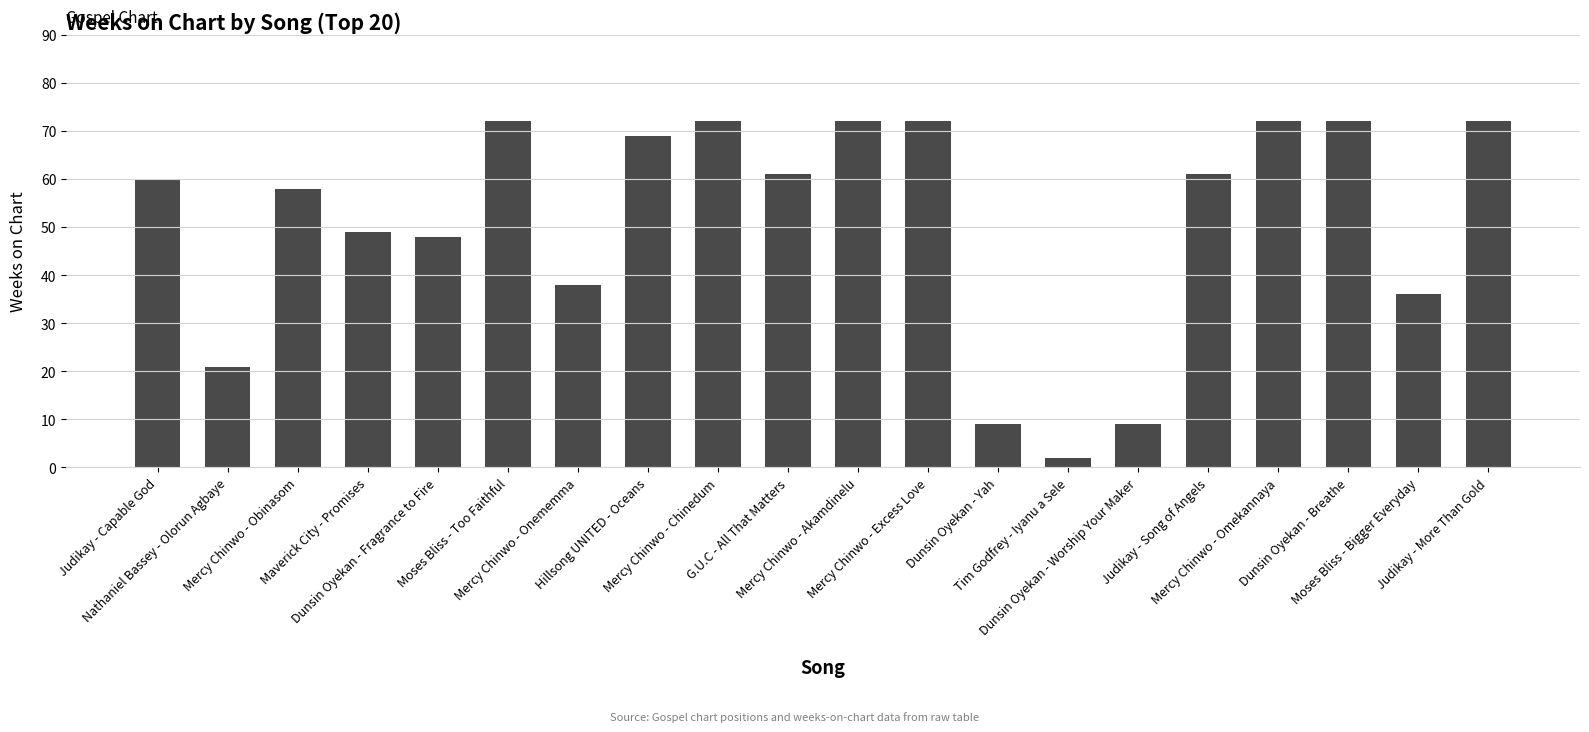

How many bars are there in total?

20